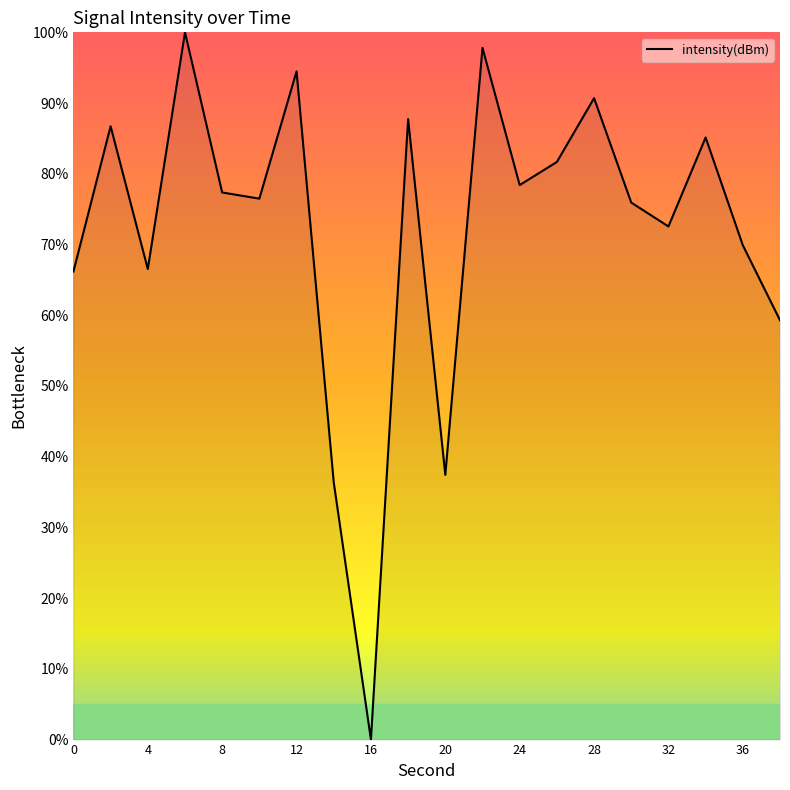

What is the difference between the maximum and minimum values?

100.0